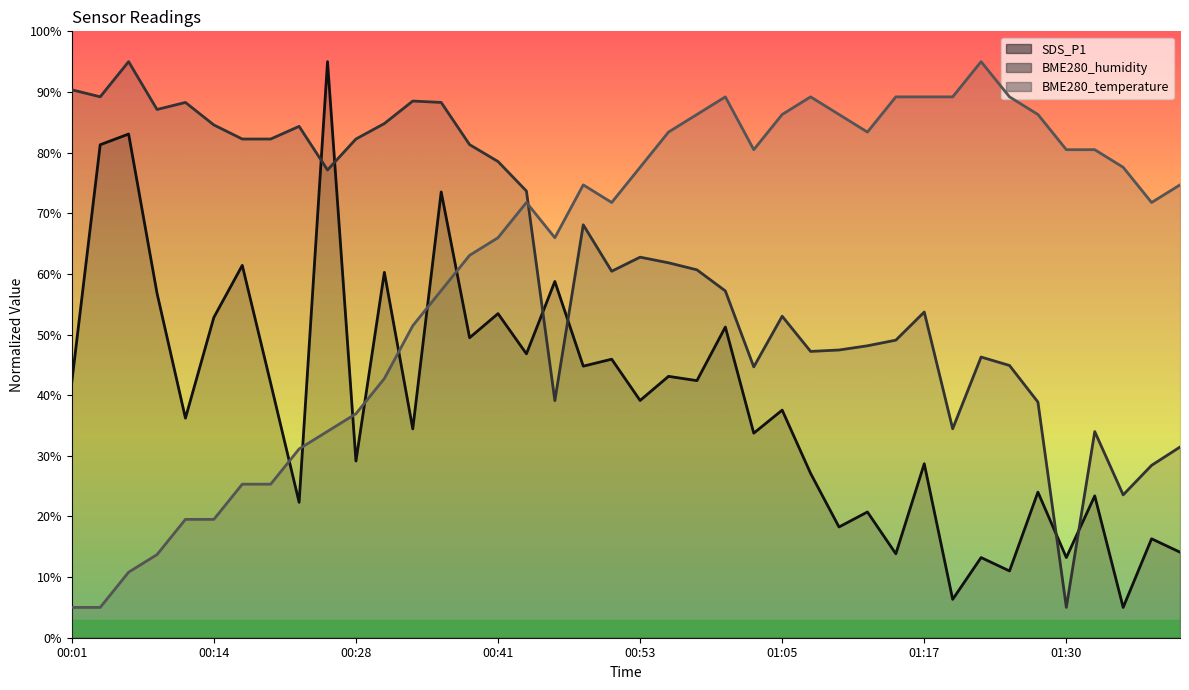

The value of SDS_P1 at 00:41 is 53.4. True or false?

True